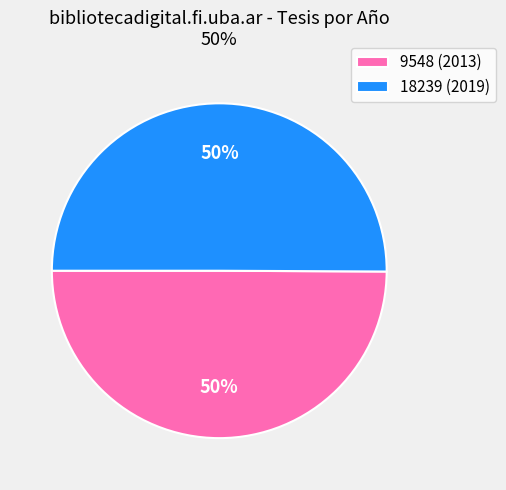

What is the ratio of the value at 18239 (2019) to the value at 9548 (2013)?

1.0